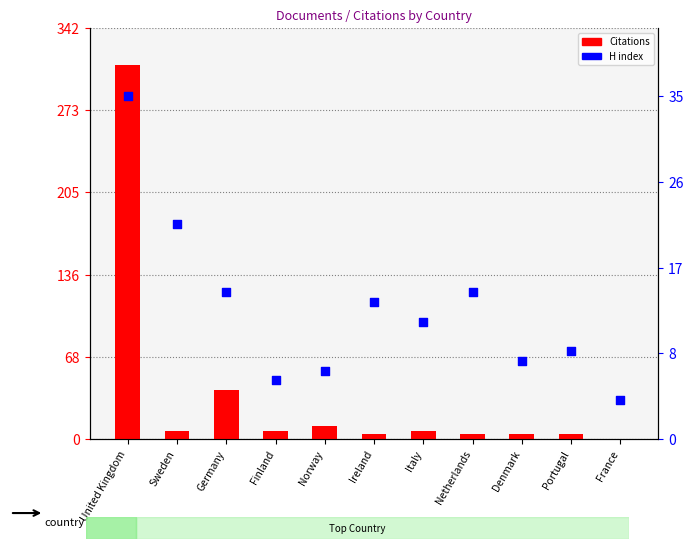

What is the total value across all series at France?

4